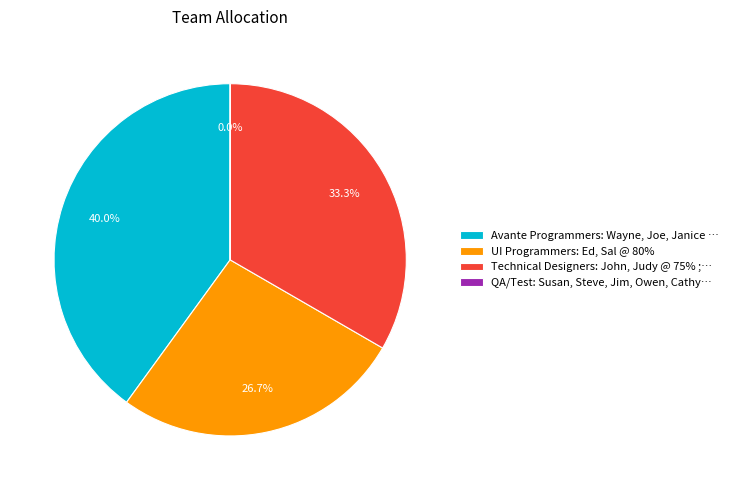

What is the largest slice in the pie chart?

Avante Programmers: Wayne, Joe, Janice …